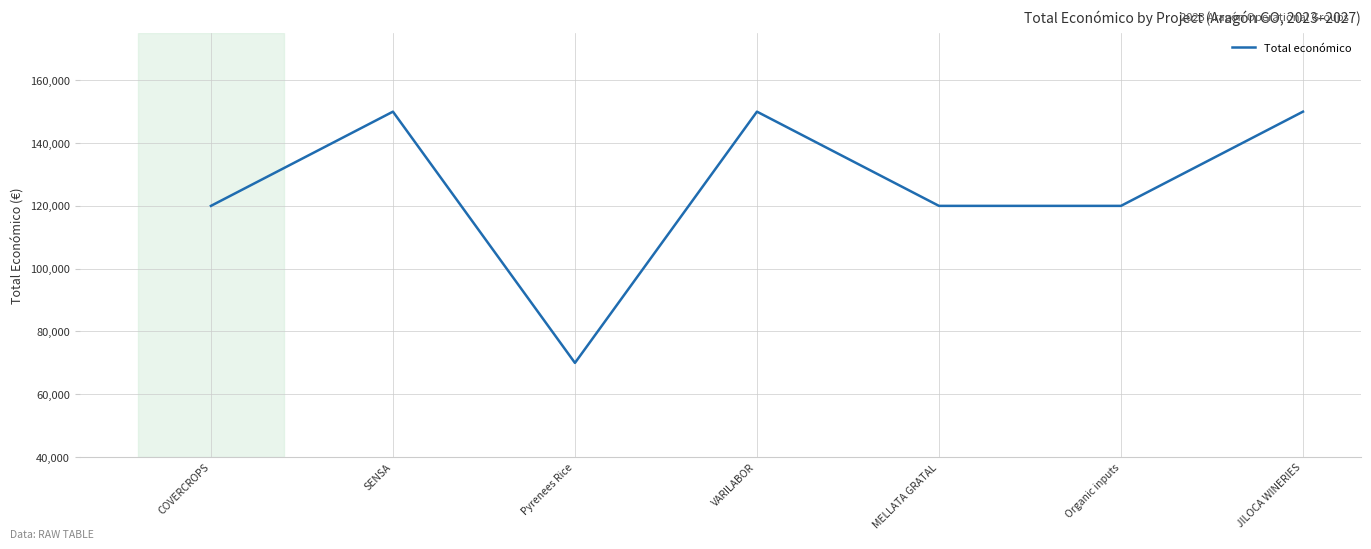

What position from the right is SENSA?

6